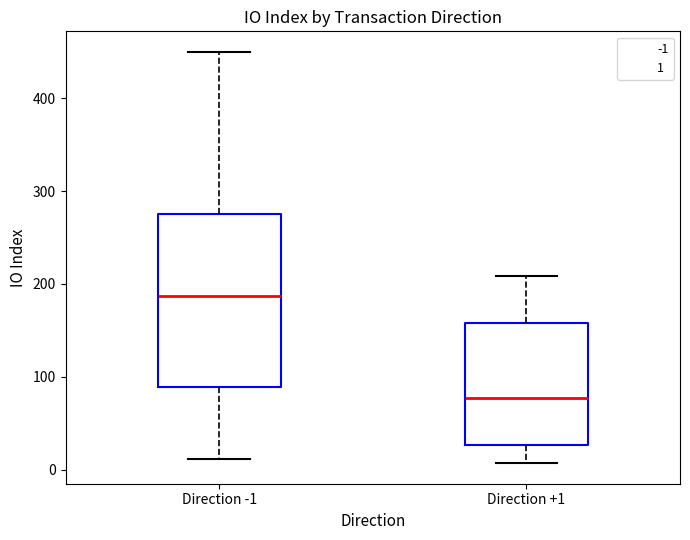

Which box has the lowest median line?

Direction +1